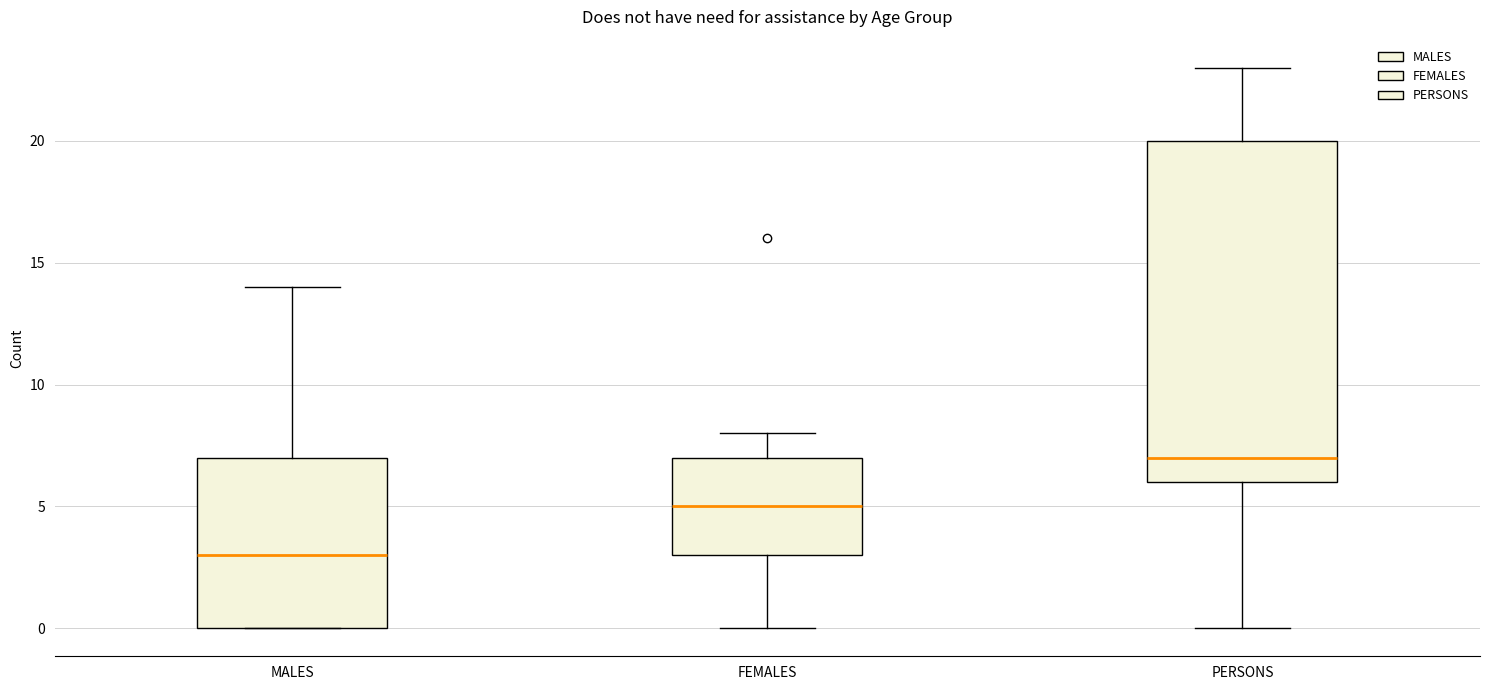

Which box is the tallest, from its lower edge to its upper edge?

PERSONS